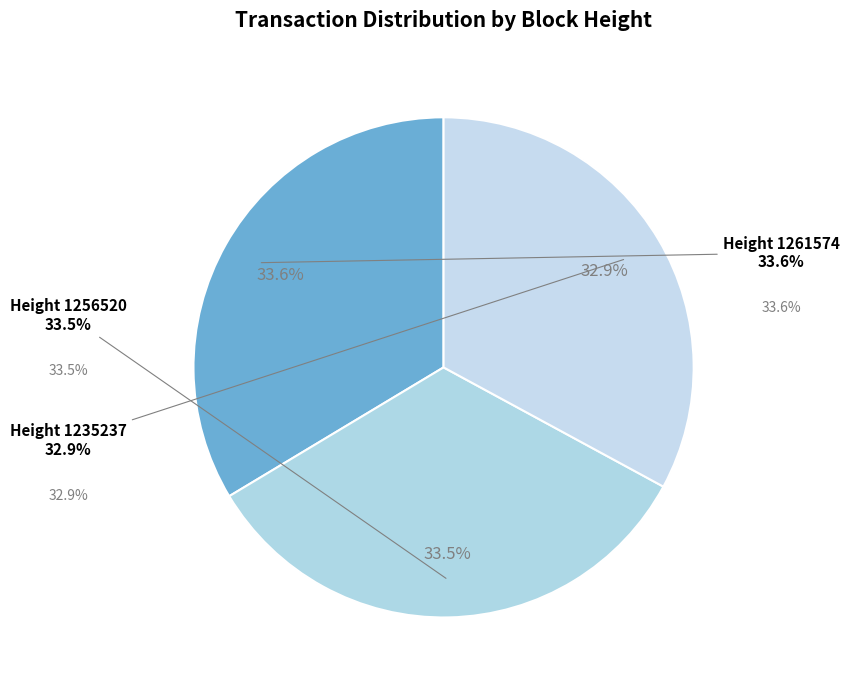

How many slices are in this pie chart?

3